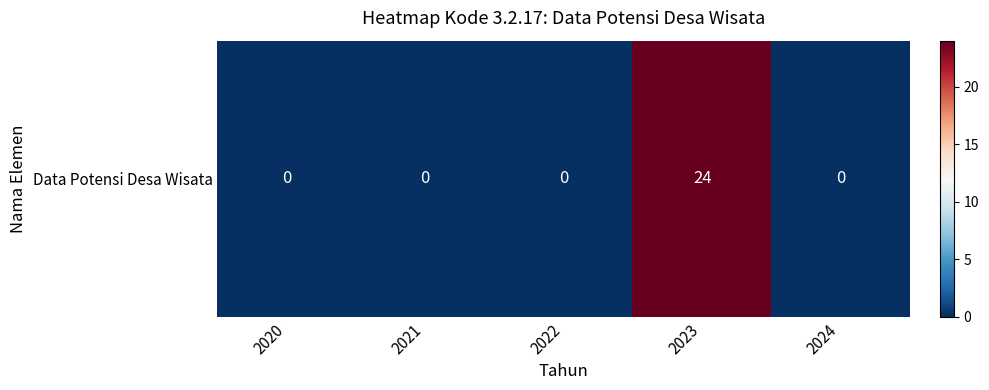

The value at 2023 is 10. True or false?

False